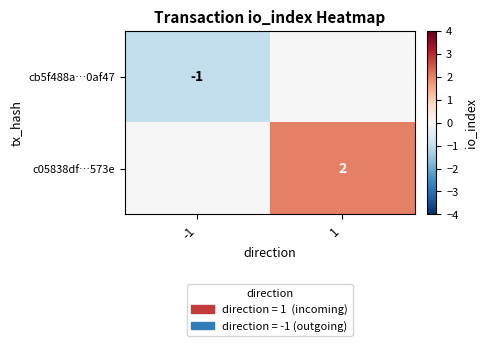

What is the greatest value displayed?

2